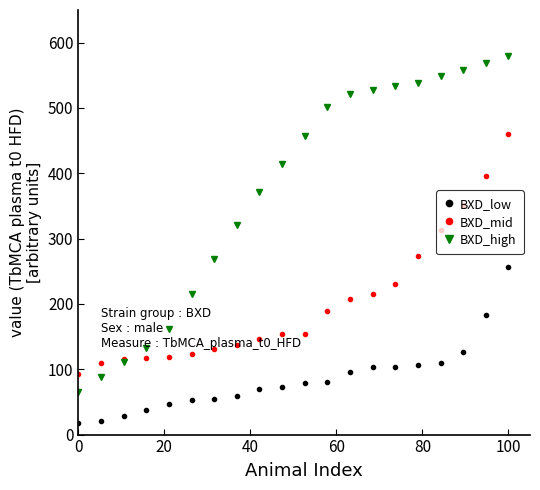

Rank the series by their maximum value, from lowest to highest.

BXD_low, BXD_mid, BXD_high